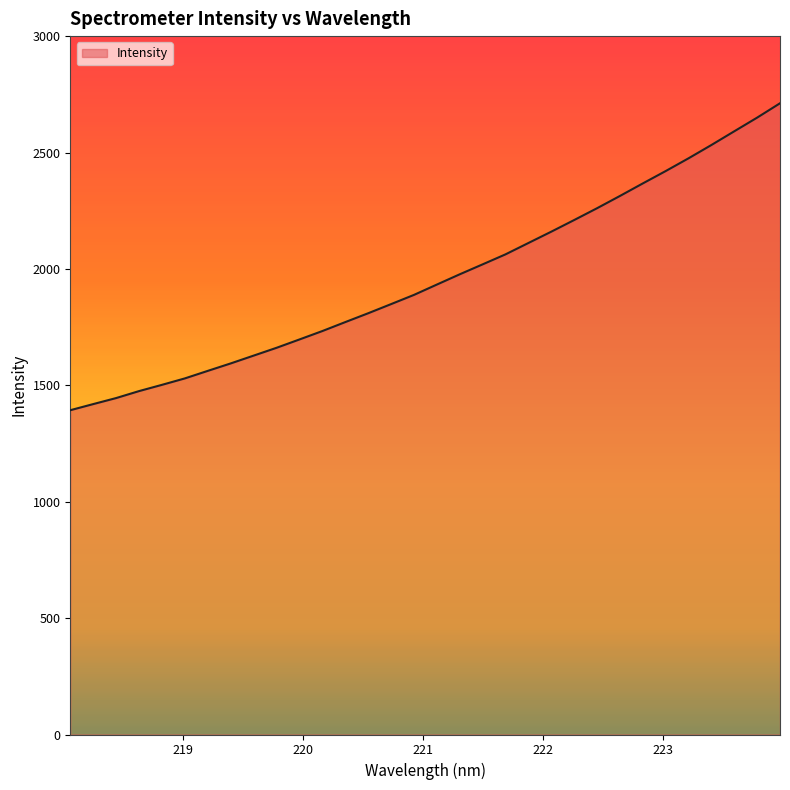

What is the maximum value shown in the chart?

2711.5